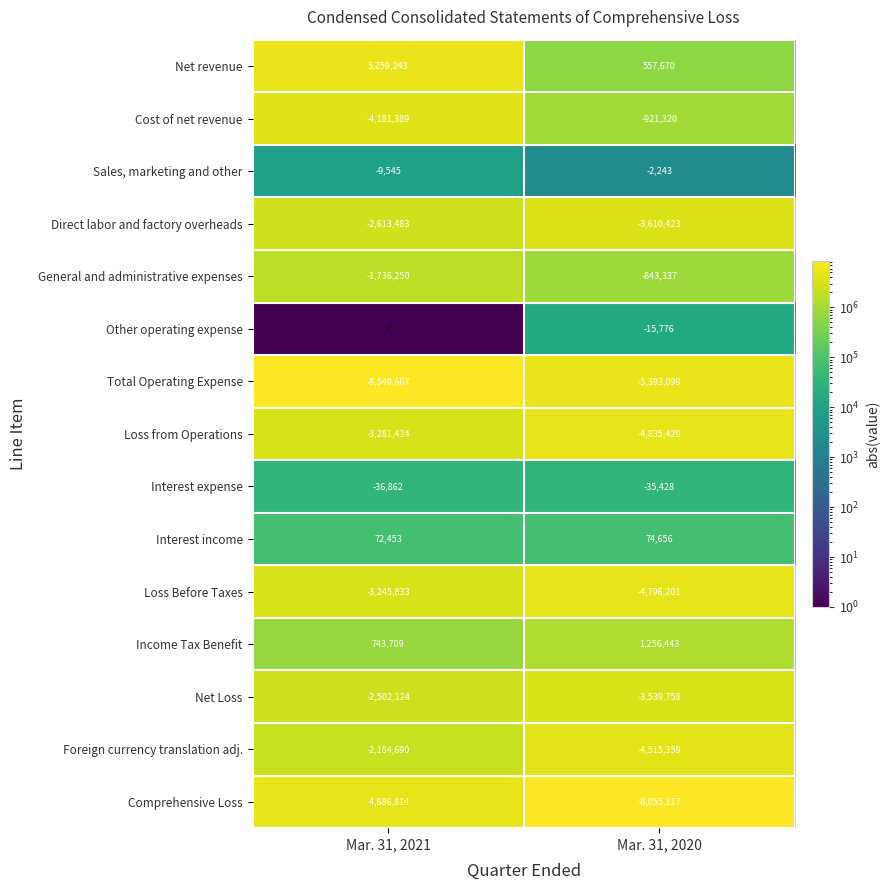

At which label is Income Tax Benefit closest to 1000076?

Mar. 31, 2021